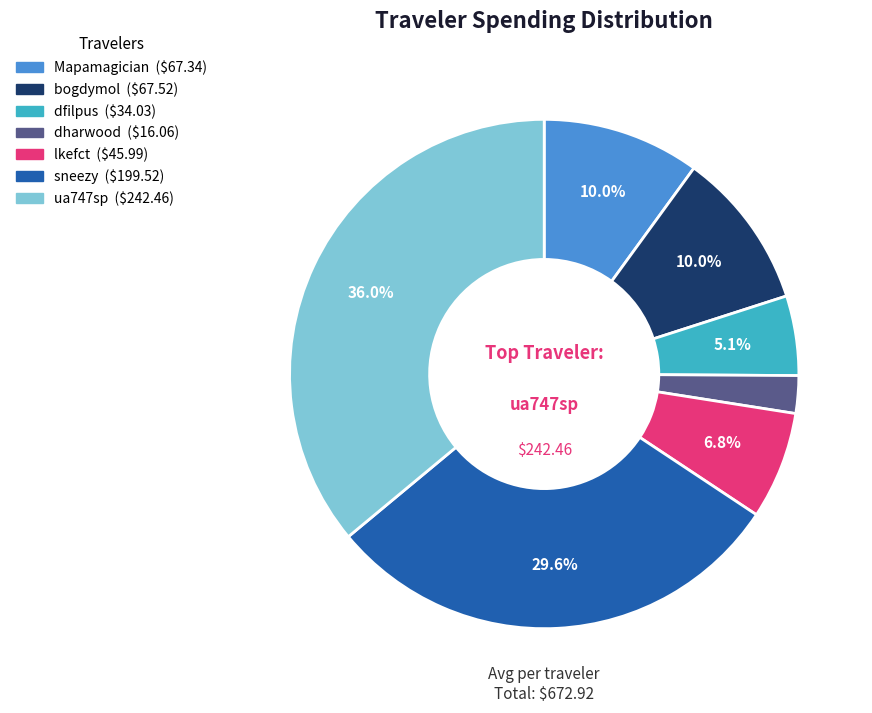

What percentage is the bogdymol slice, to the nearest percent?

10%